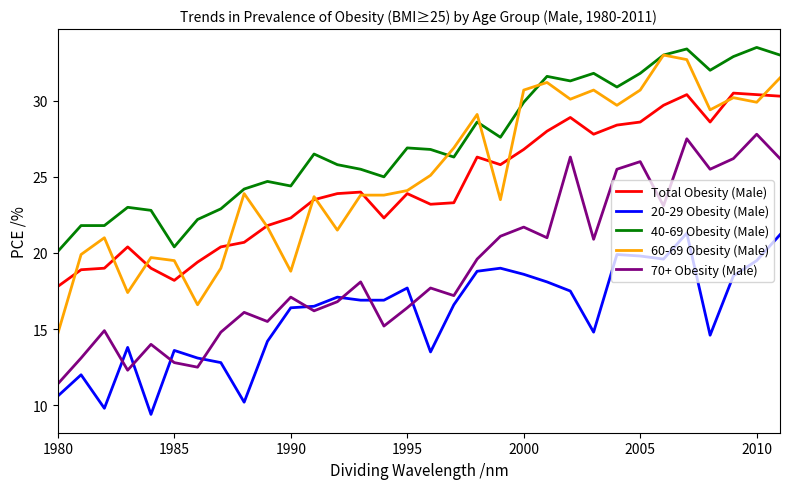

Which series has the largest total across all categories?

40-69 Obesity (Male)